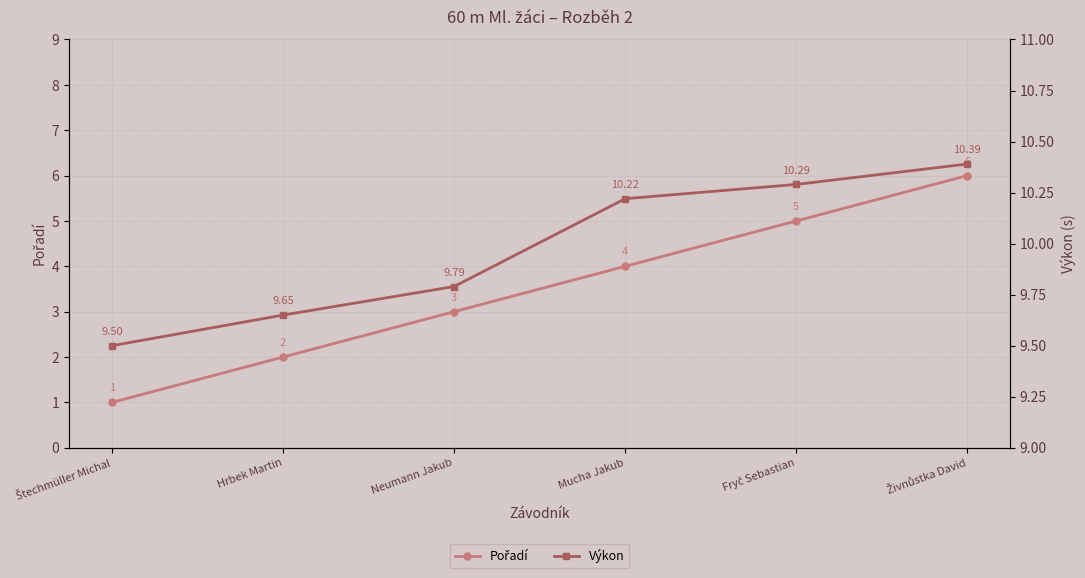

How many lines are shown in the chart?

2